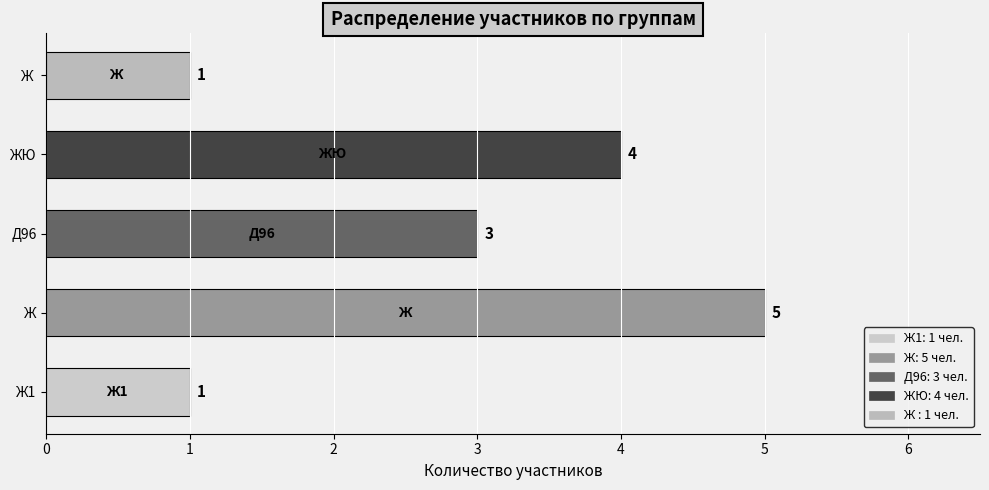

How many series are shown in this chart?

1